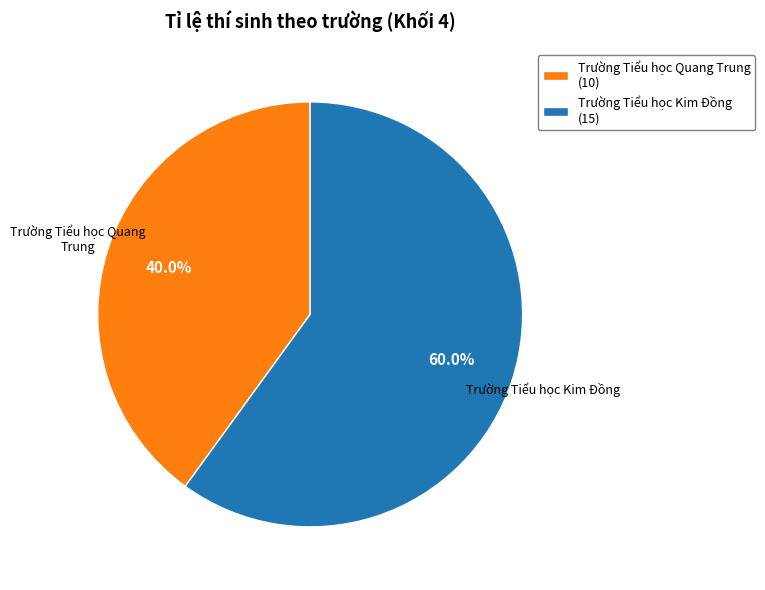

Which category has the biggest portion of the pie?

Trường Tiểu học Kim Đồng